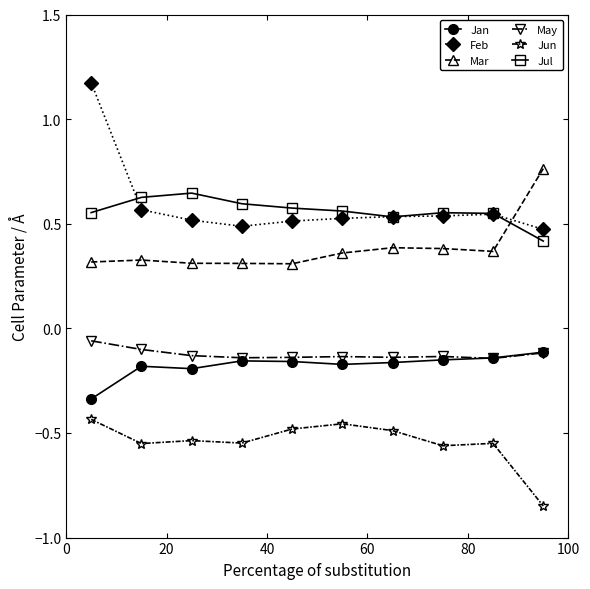

Which series has the widest spread of values?

Feb